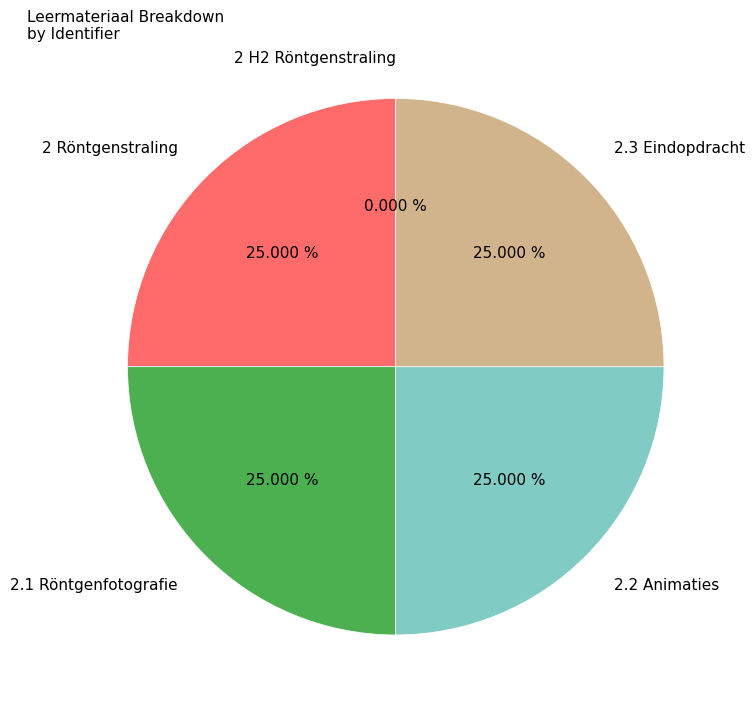

To the nearest percent, what is the combined percentage of 2 Röntgenstraling and 2.2 Animaties?

50%